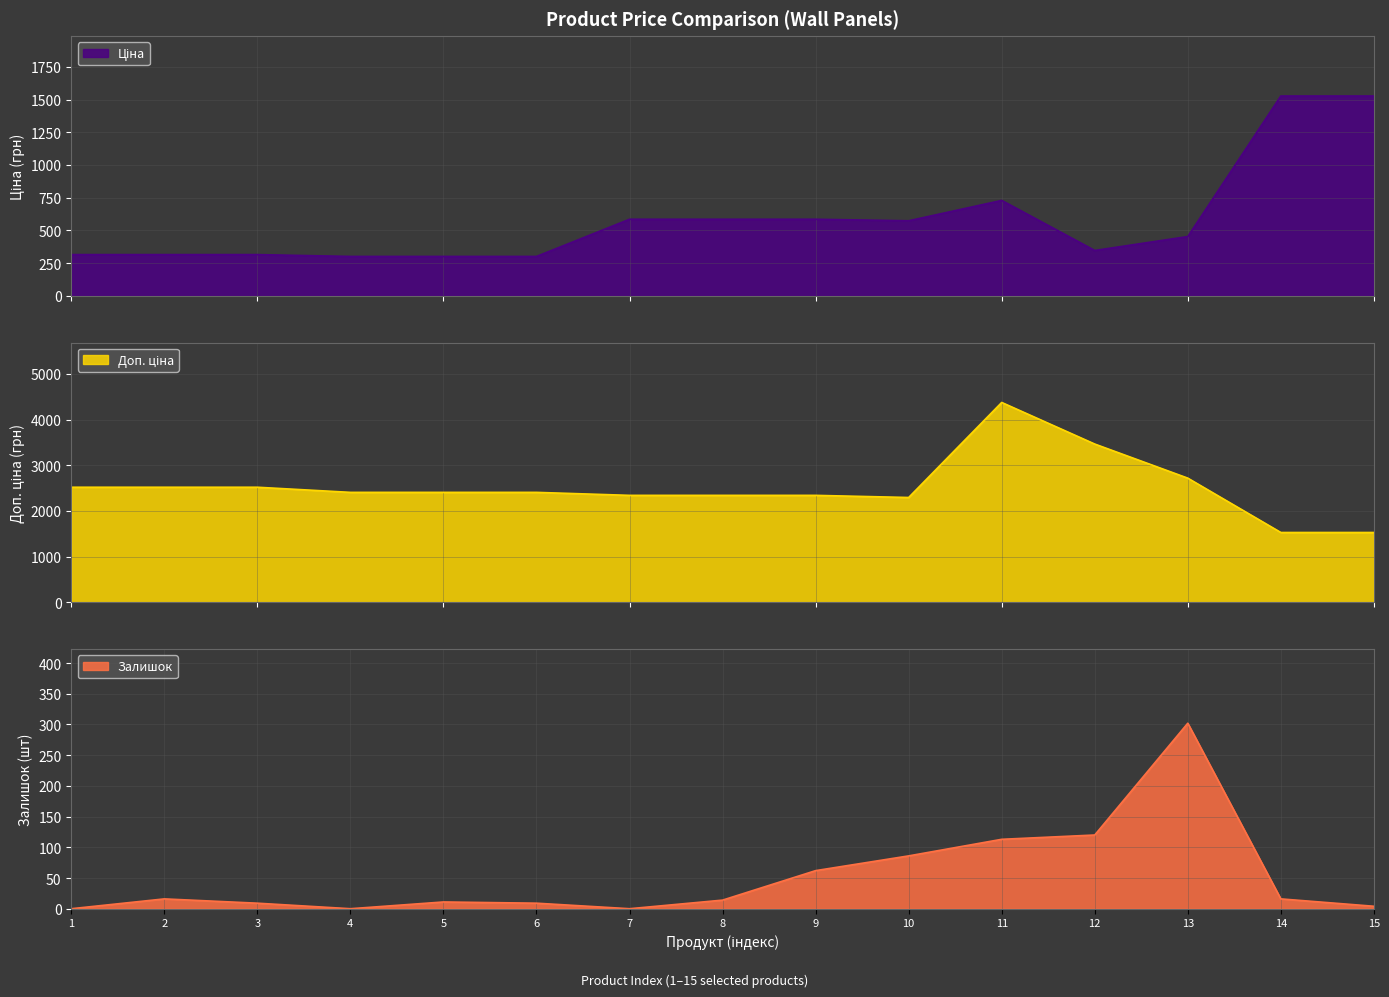

At which category is the sum across all series the highest?

11